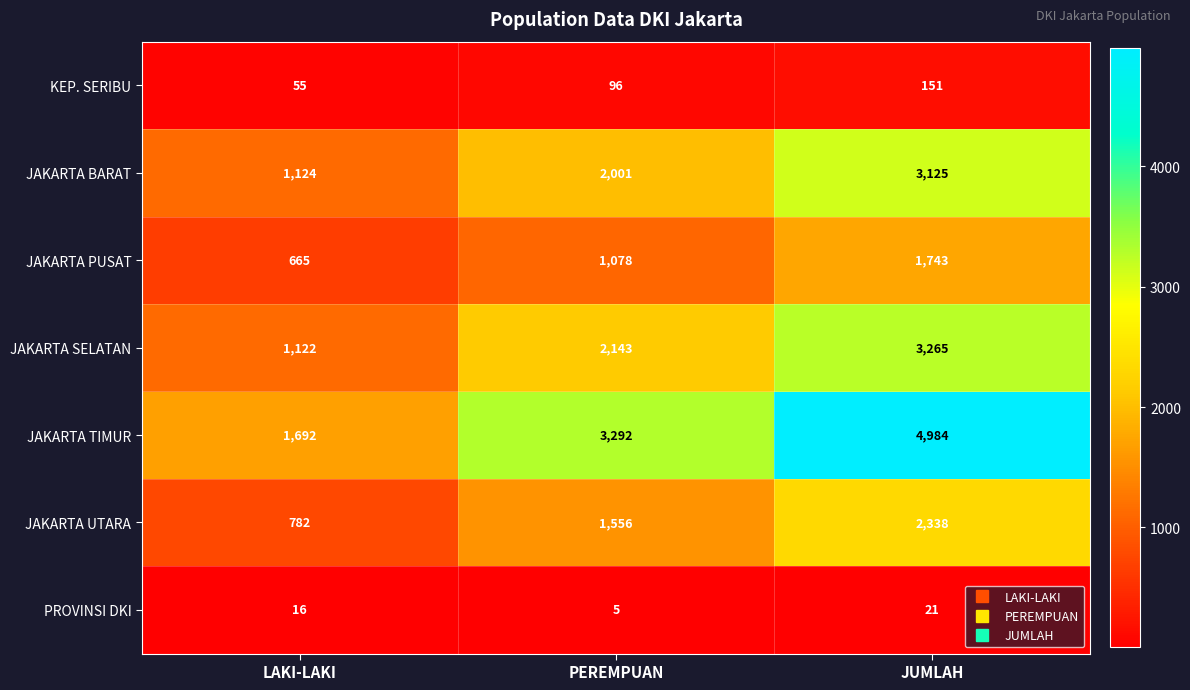

What is the maximum value shown in the chart?

4984